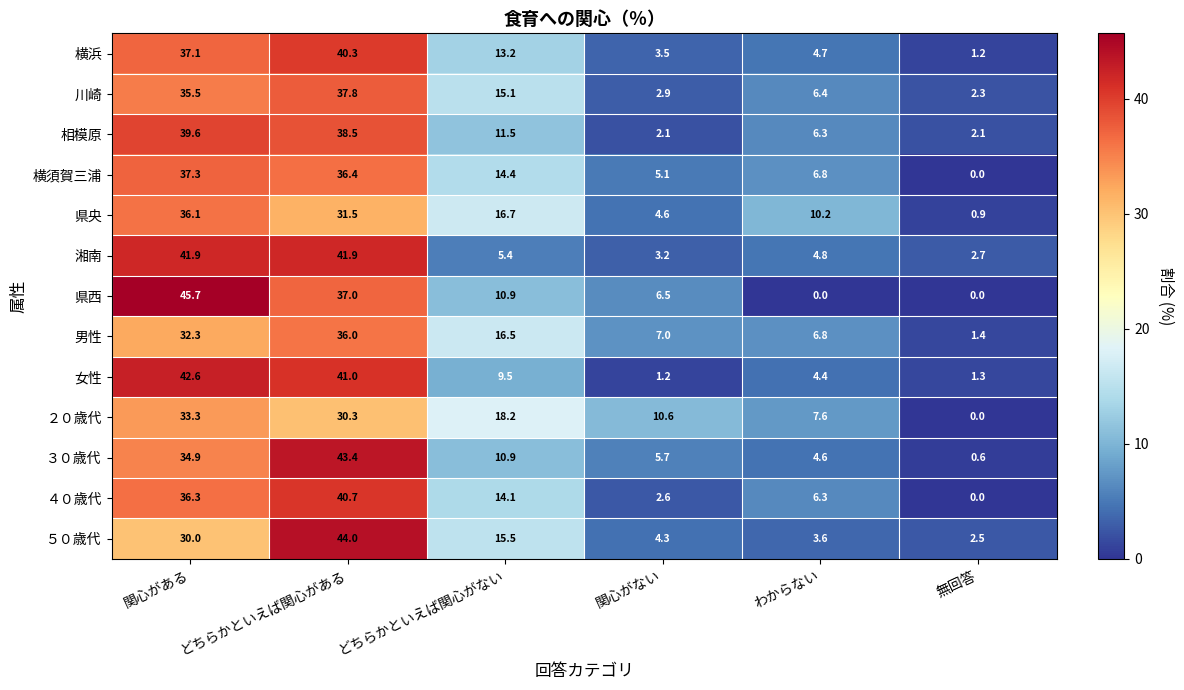

Is it true that ５０歳代 equals 44.0 at どちらかといえば関心がある?

True